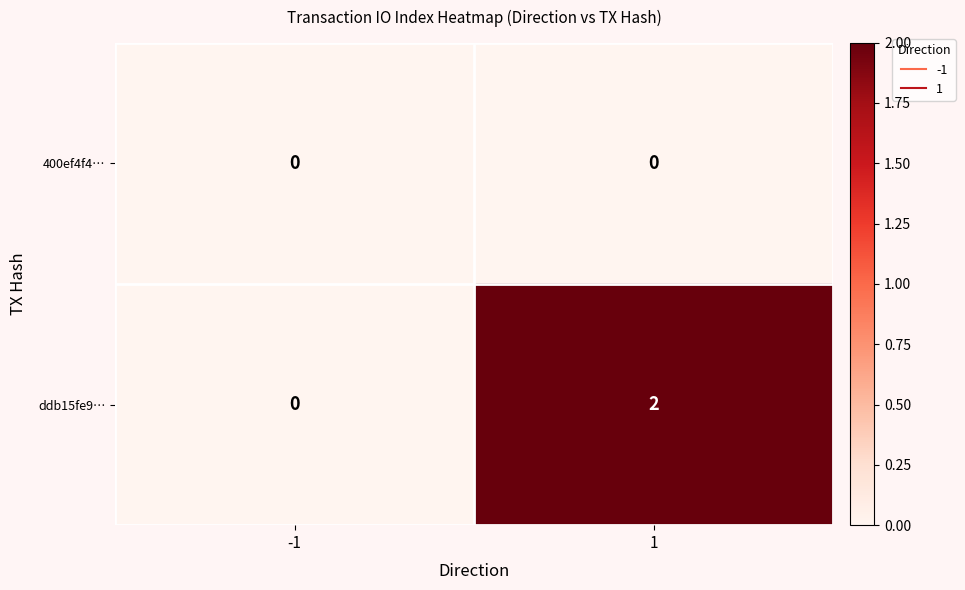

At which category is the sum across all series the highest?

1